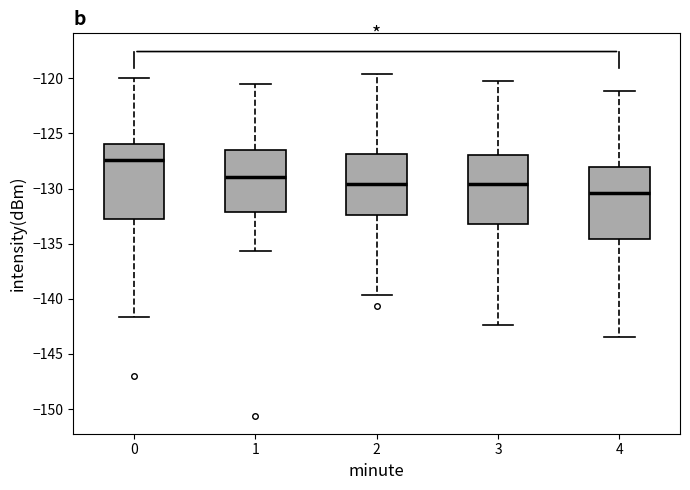

Reading left to right, read every box against the y-axis: the position of its median line, the range the box covers, and the ends of its whiskers. The values are not printed on the chart, so give them approximately, as read against the axis.

0: median -127.5, box -132.5 to -126.0, whiskers -141.5 to -120.0
1: median -129.0, box -132.0 to -126.5, whiskers -135.5 to -120.5
2: median -129.5, box -132.5 to -127.0, whiskers -139.5 to -119.5
3: median -129.5, box -133.0 to -127.0, whiskers -142.5 to -120.0
4: median -130.5, box -134.5 to -128.0, whiskers -143.5 to -121.0